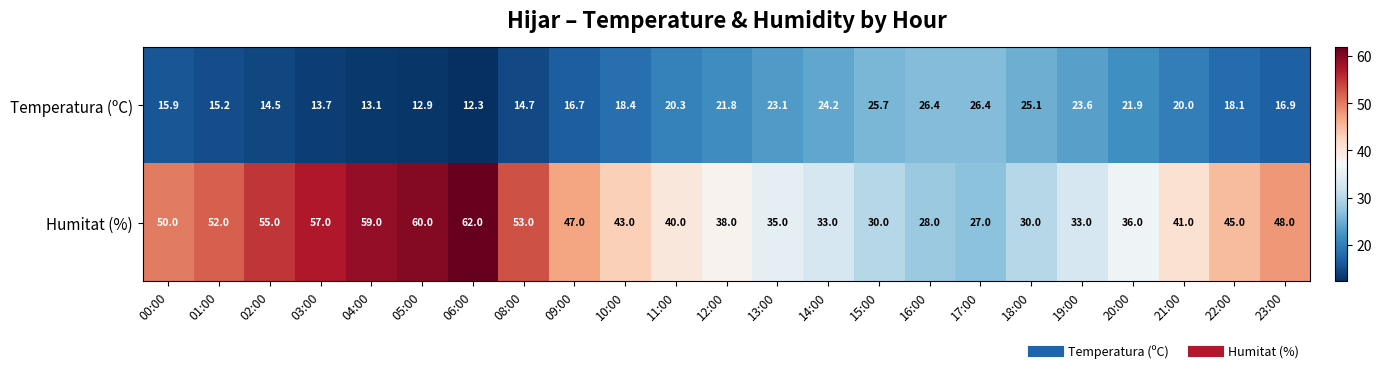

Count the number of data series in this chart.

2